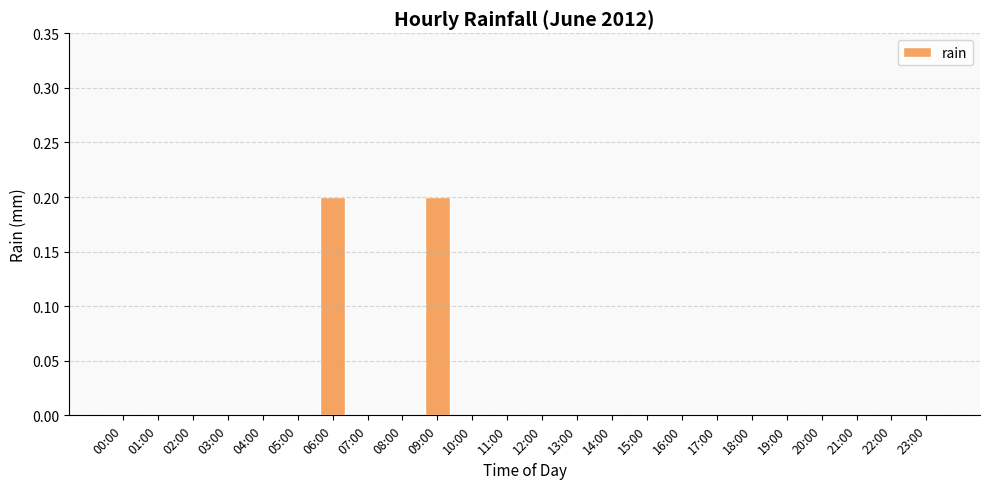

Are the bars grouped side by side (vs. stacked)?

No